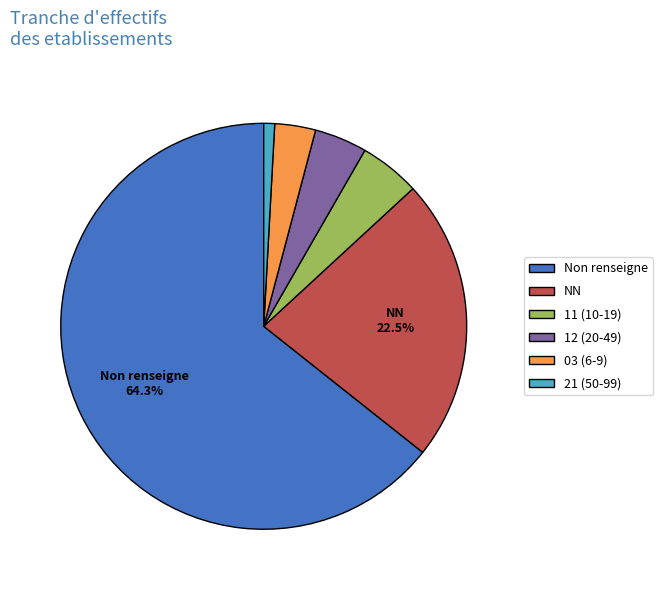

What percentage do NN and Non renseigne together represent?

86.9%